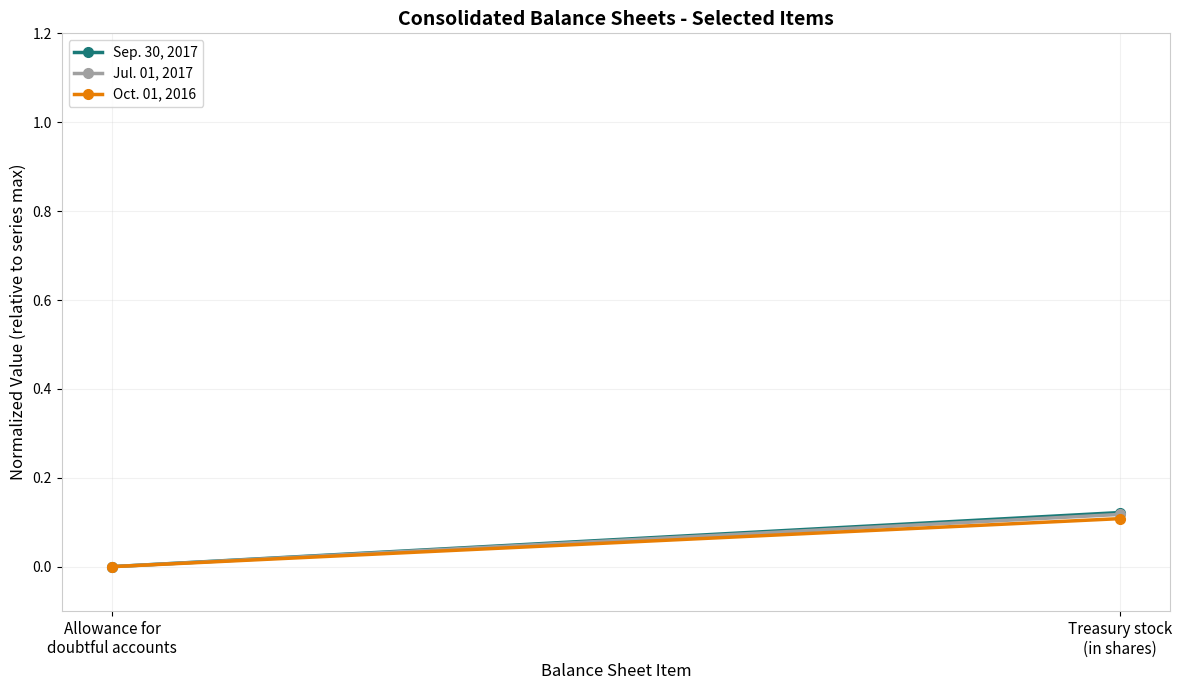

List the labels in order of Jul. 01, 2017 value, smallest first.

Allowance for
doubtful accounts, Treasury stock
(in shares)